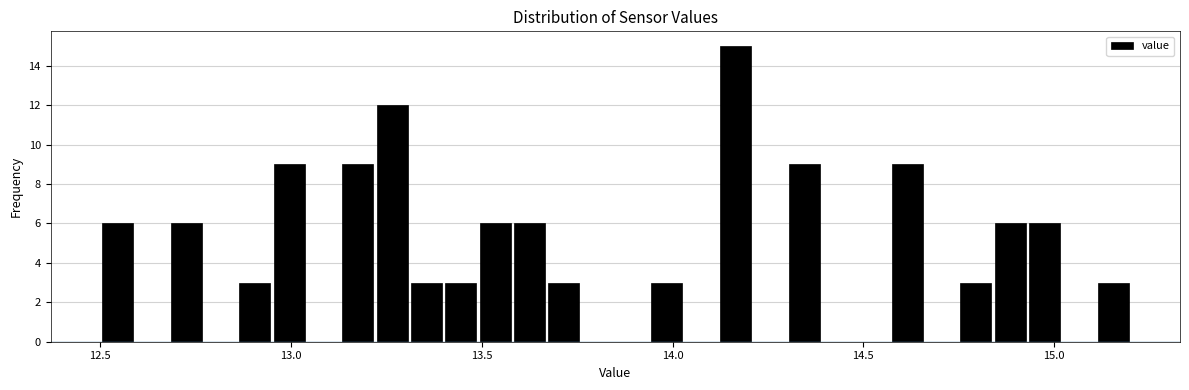

Around what value on the x-axis is the tallest bar? Give the approximate position of its centre, as read against the axis.

14.15